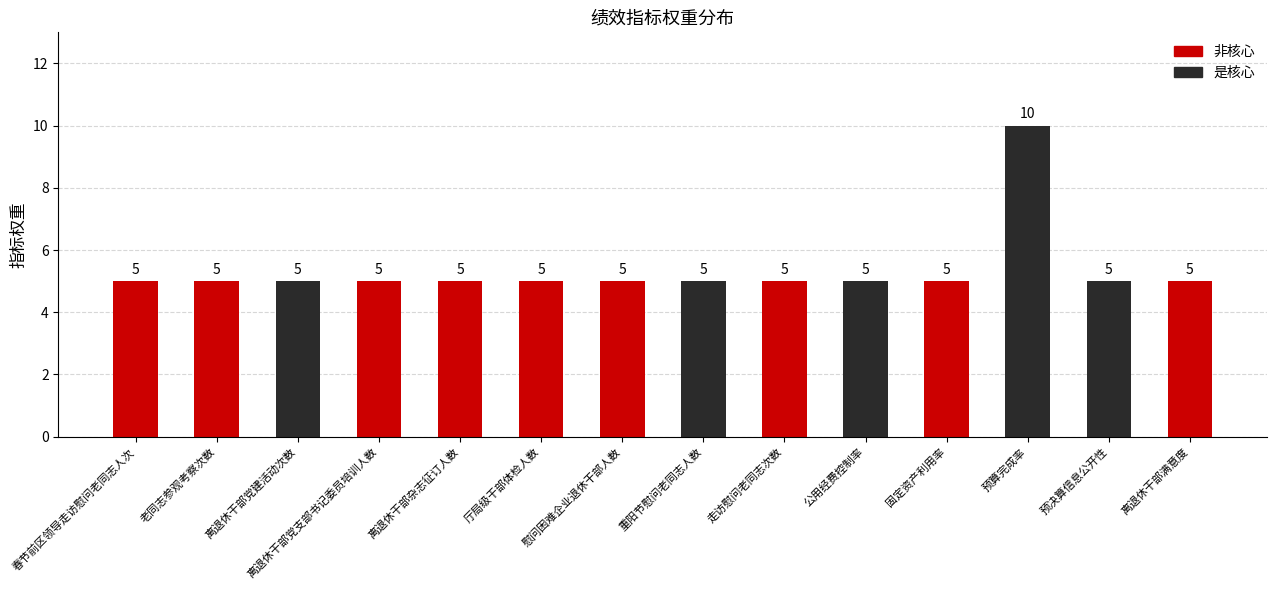

Is it true that 非核心 equals 7 at 慰问困难企业退休干部人数?

False